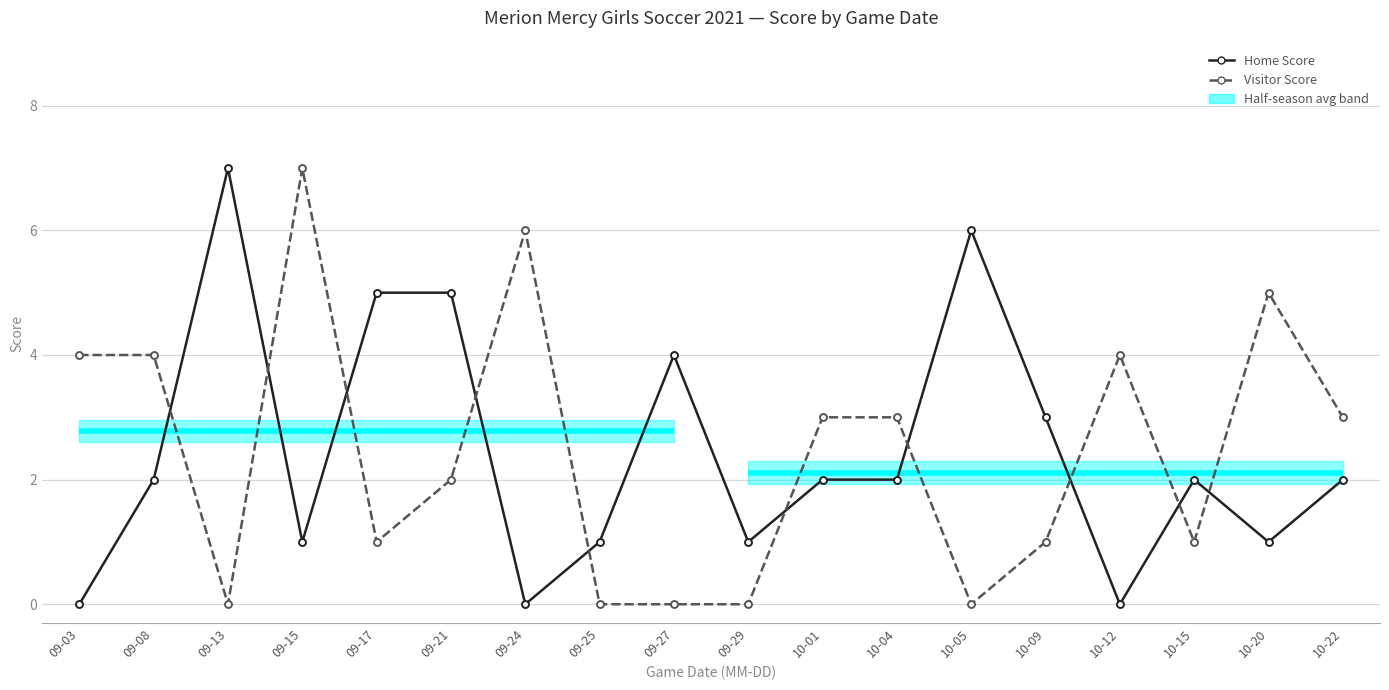

What is the difference between the highest and lowest values at 10-01?

1